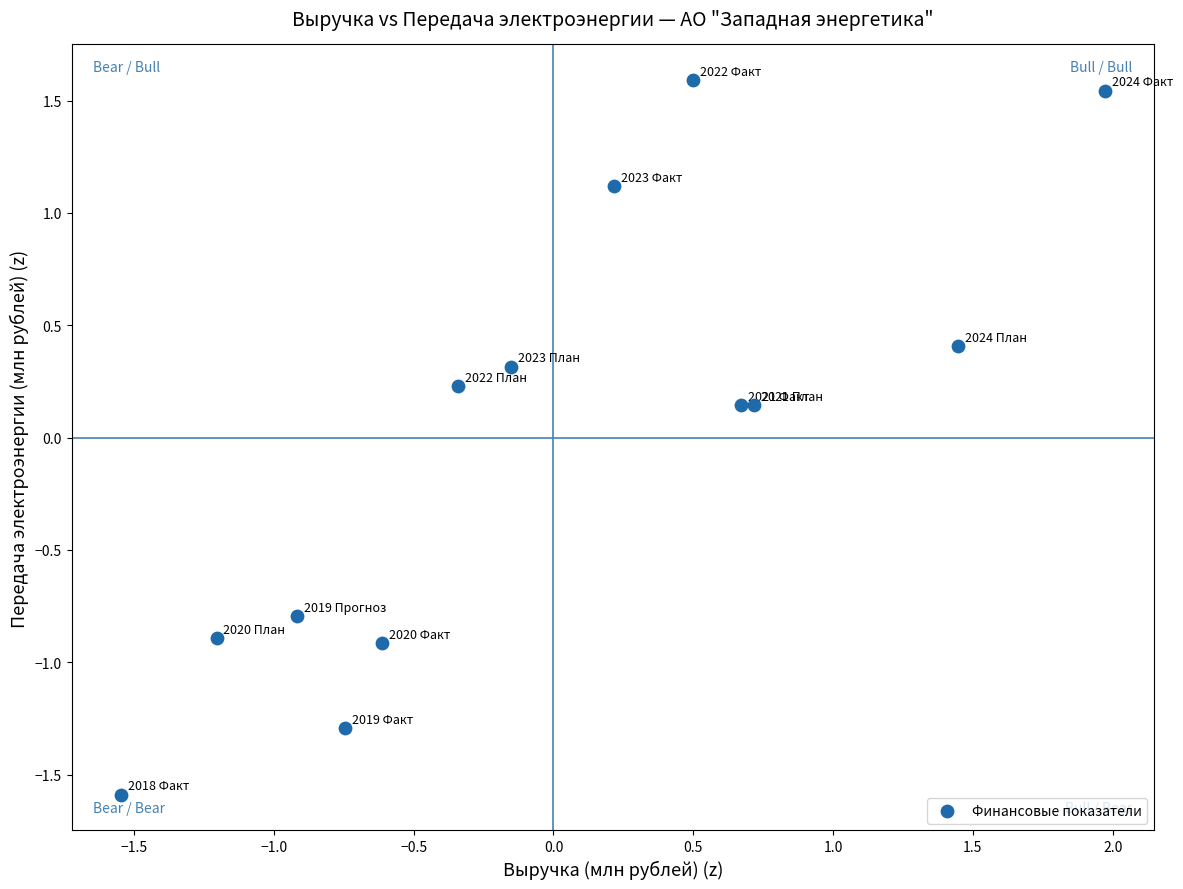

What is the range of X values (max minus min)?

3.5